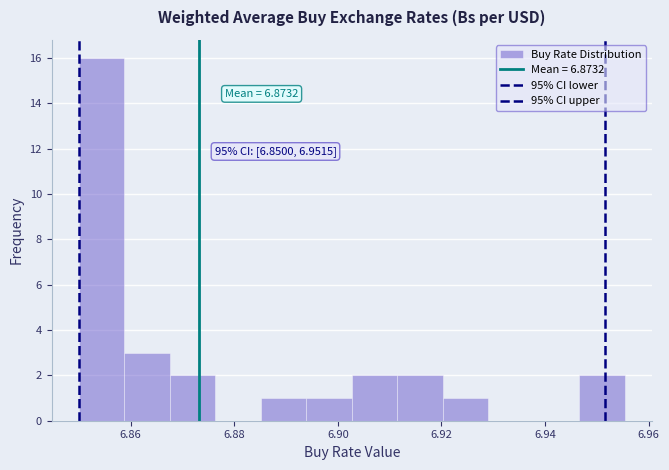

Over which range of the x-axis is the bar tallest?

6.850 to 6.858